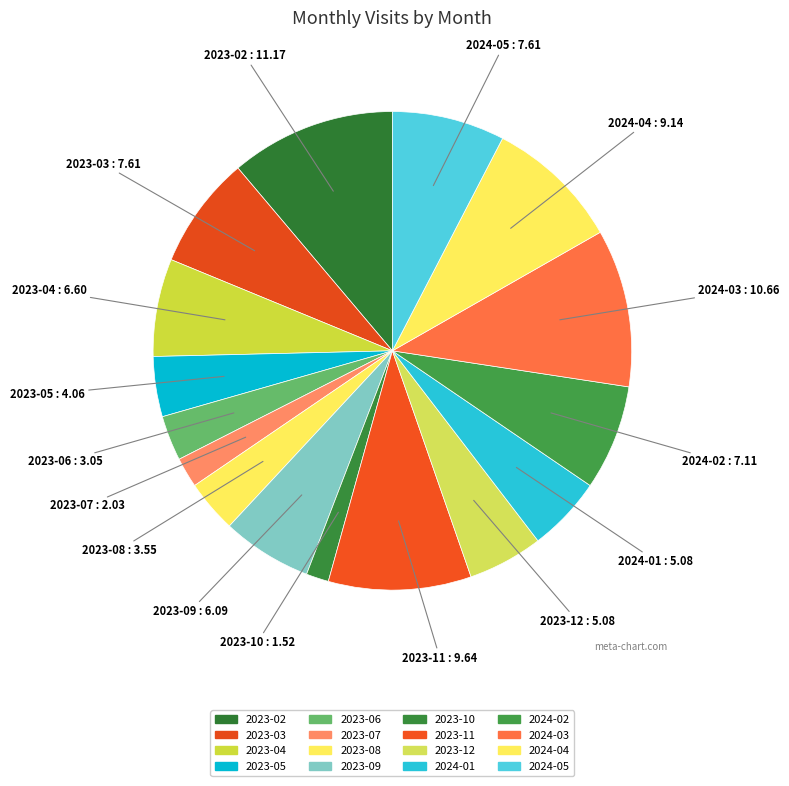

Which slice is the smallest?

2023-10